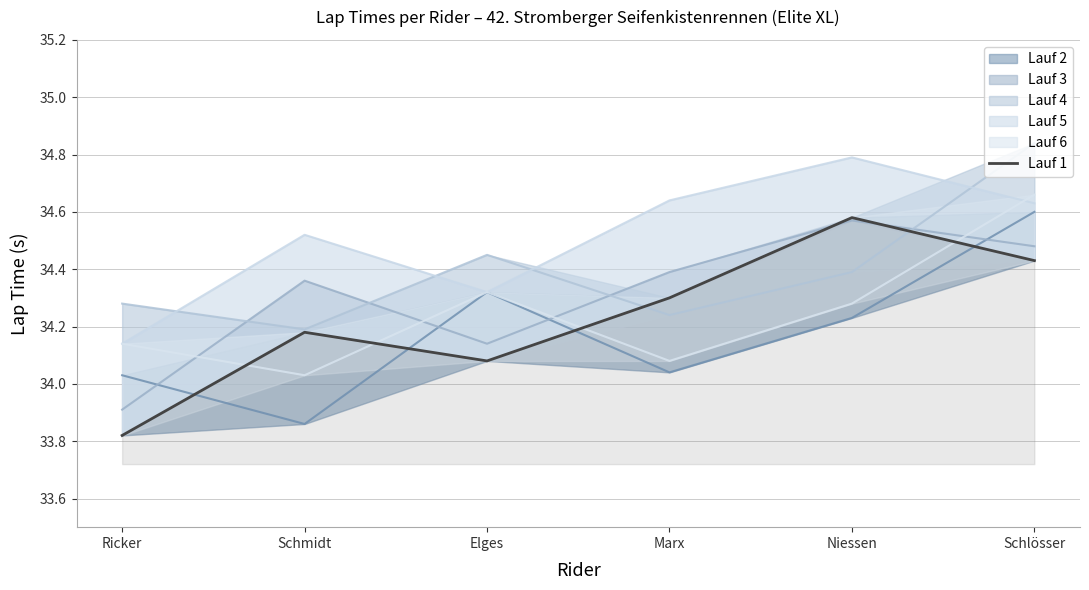

Rank the categories by value from highest to lowest.

Niessen, Schlösser, Marx, Schmidt, Elges, Ricker